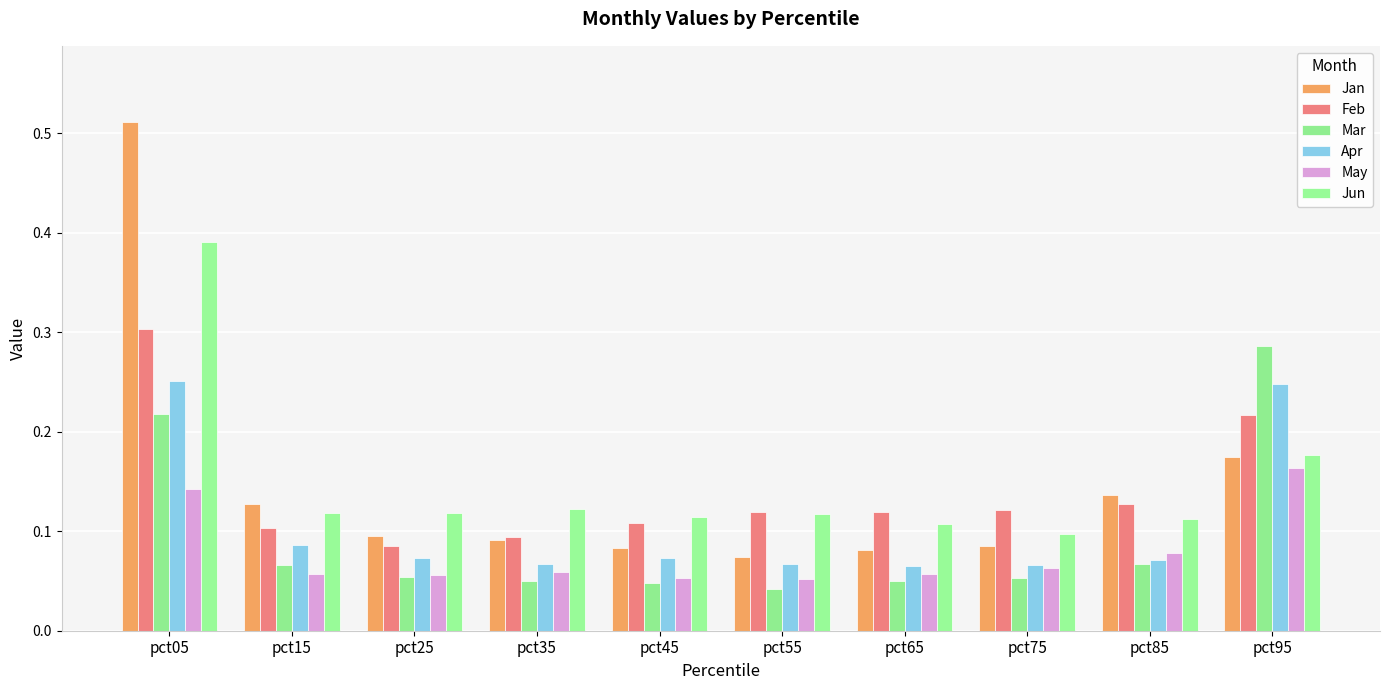

What are all the series names shown in the legend?

Jan, Feb, Mar, Apr, May, Jun